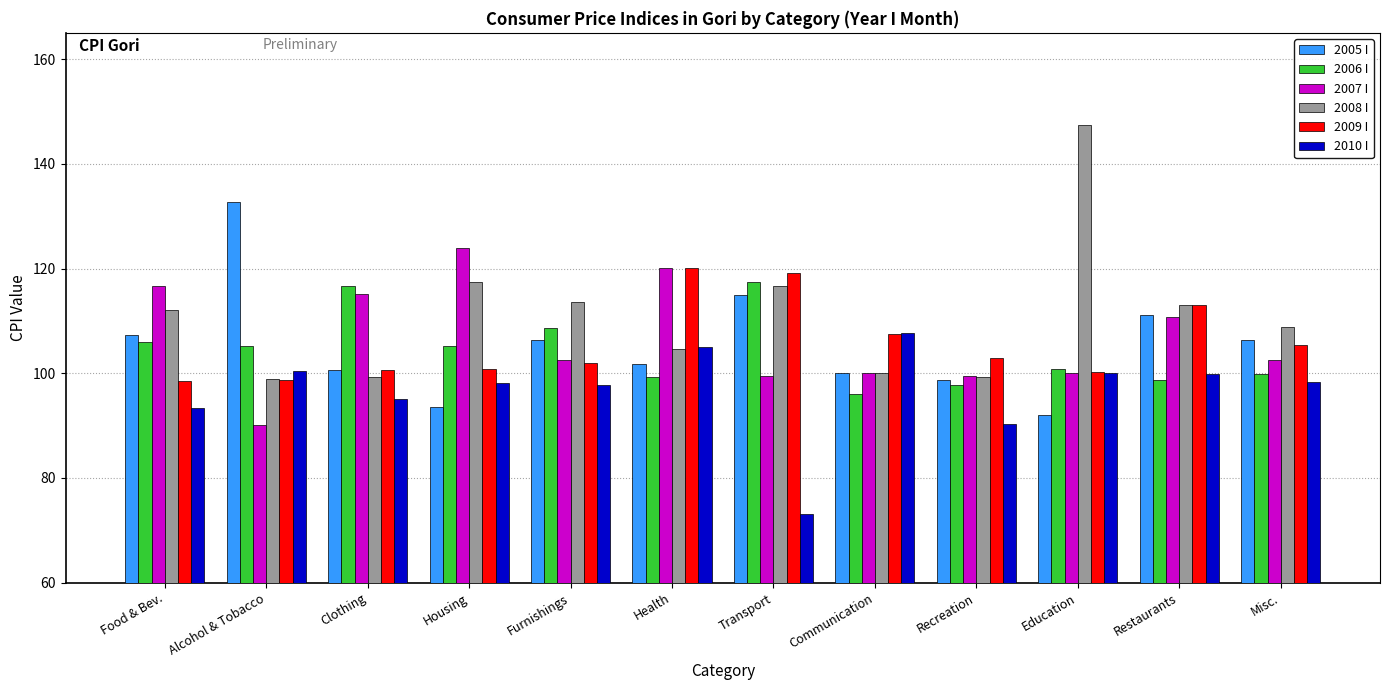

What is the label of the 8th bar from the right?

Furnishings